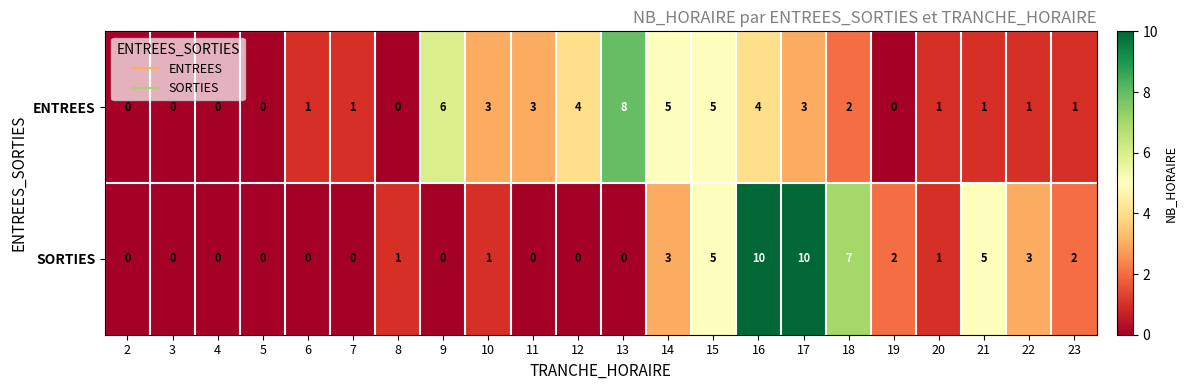

What is the total value across all series at 11?

3